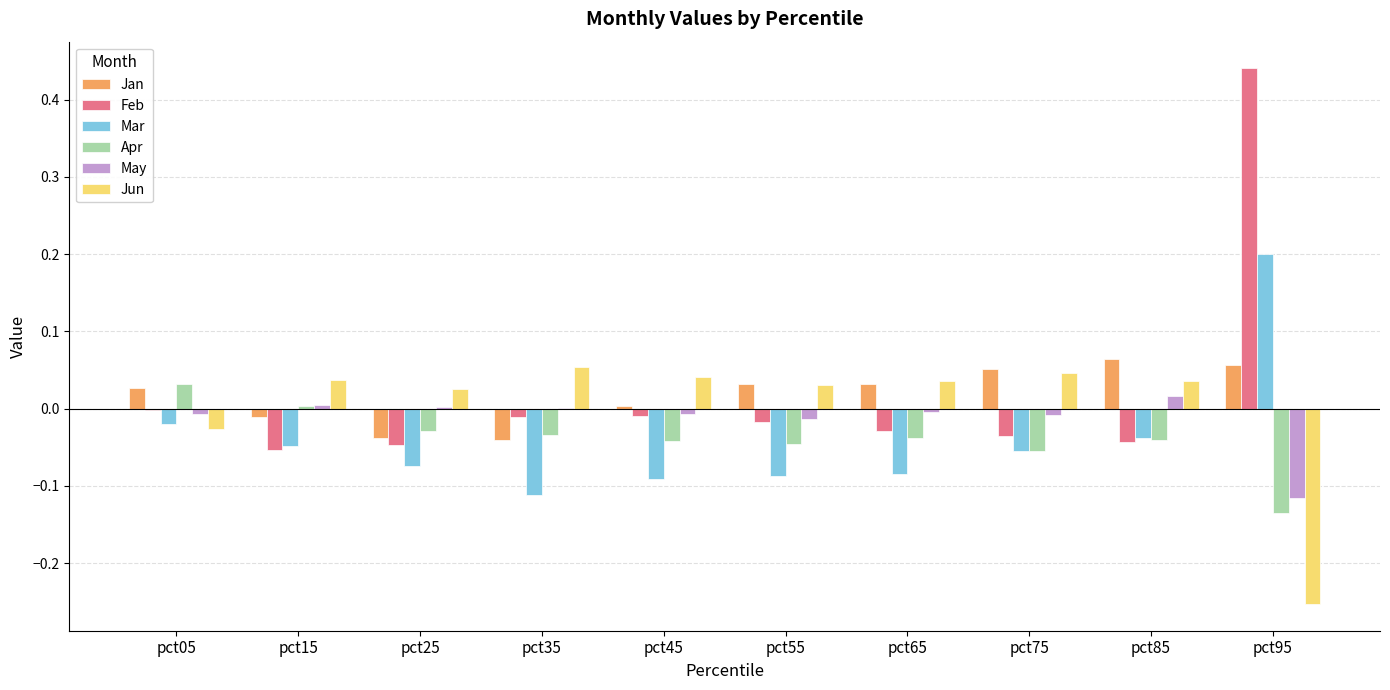

At which category is the sum across all series the highest?

pct95